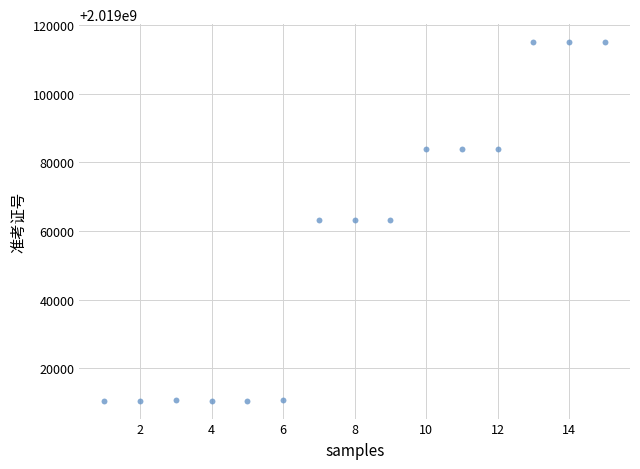

What is the range of Y values (max minus min)?

104579